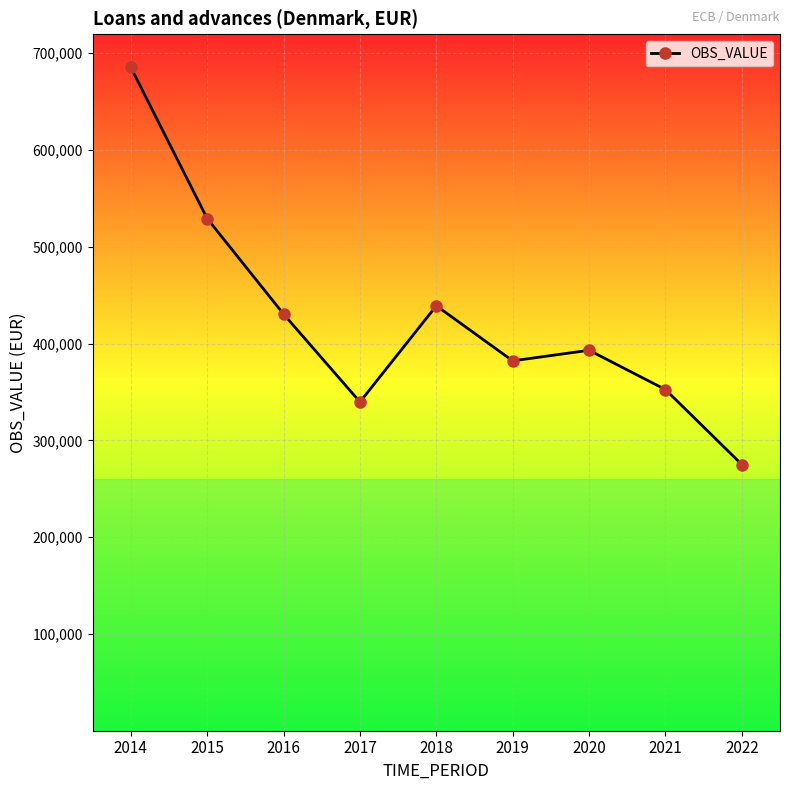

List the labels in order of value, largest first.

2014, 2015, 2018, 2016, 2020, 2019, 2021, 2017, 2022